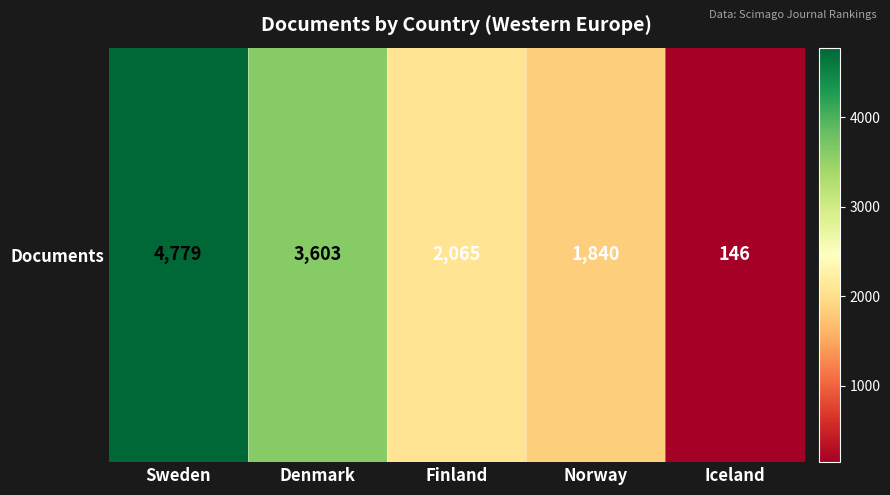

How many distinct data groups are displayed?

1